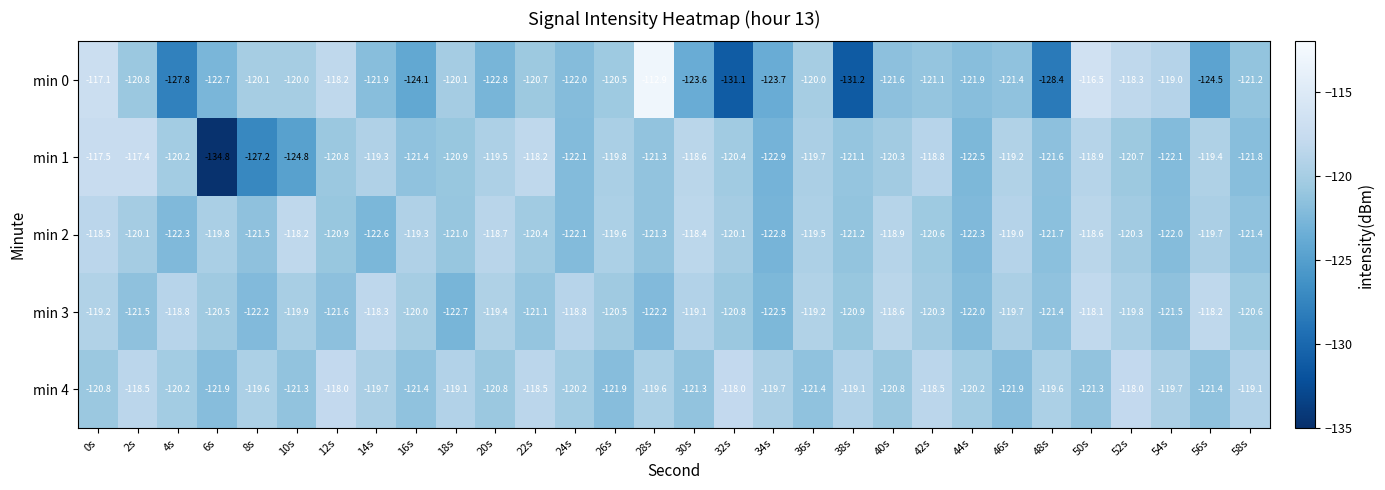

The min 2 series shows -122.3 at 4s. True or false?

True